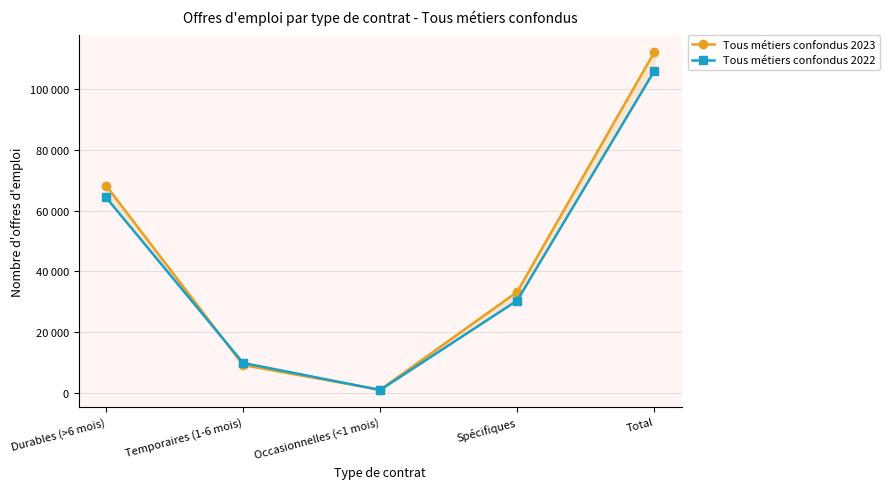

What position from the right is Total?

1